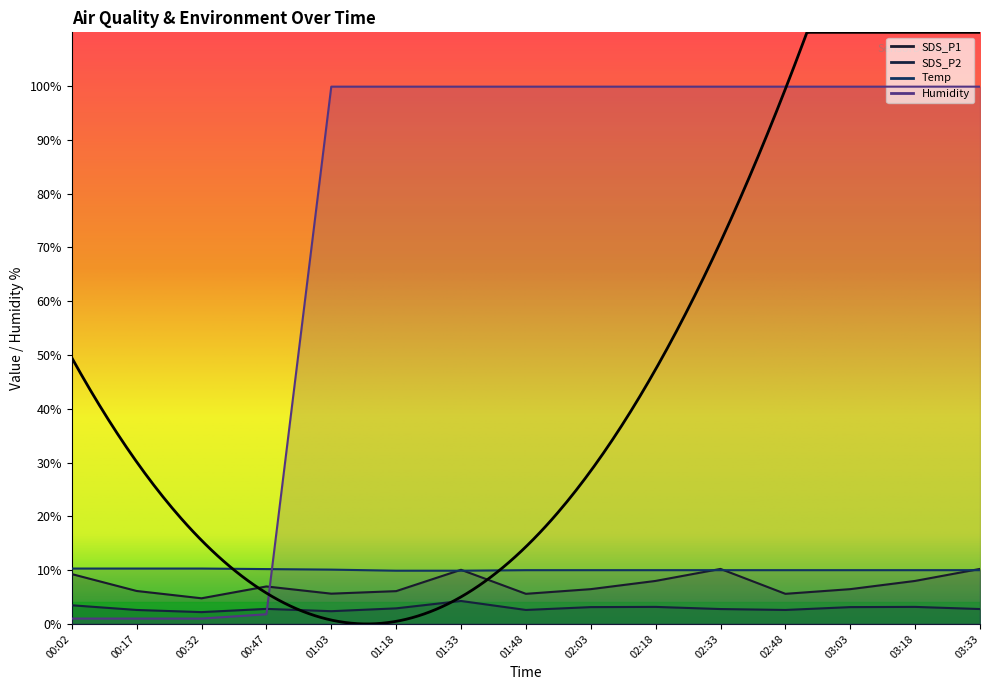

What is the value of the SDS_P1 point at the 11th from the left?

10.2